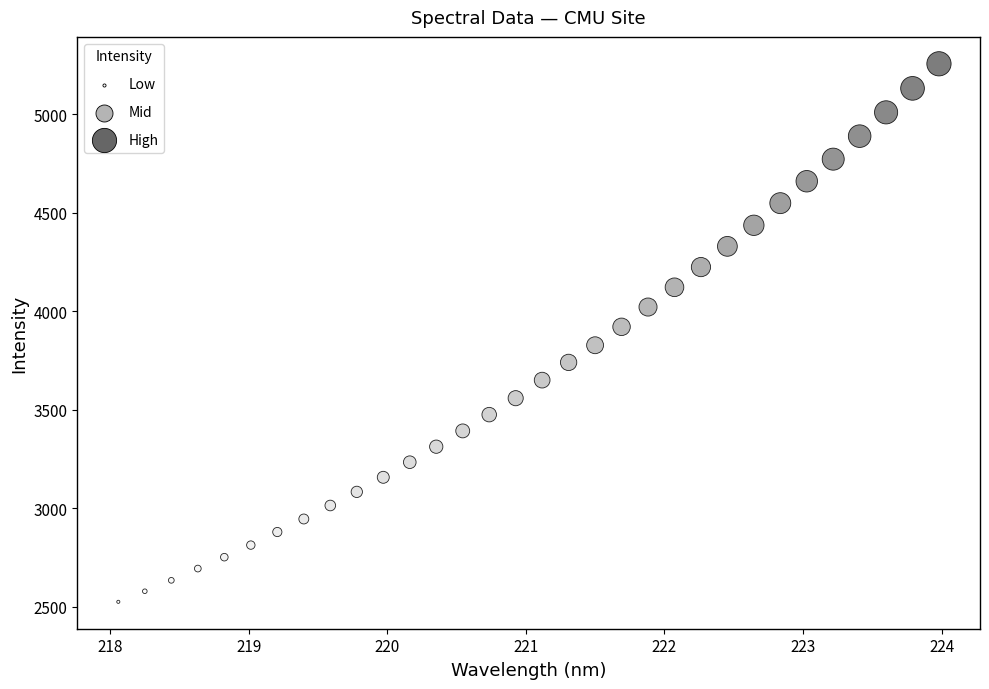

What Y value in the scatter plot is closest to 3891?

3922.0